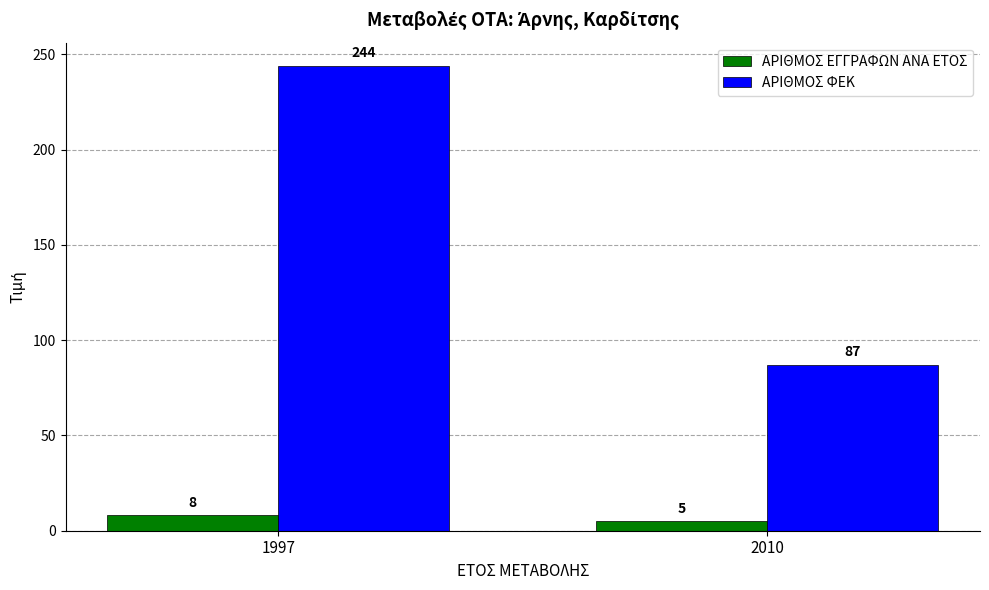

Which label corresponds to the largest value in the chart?

1997